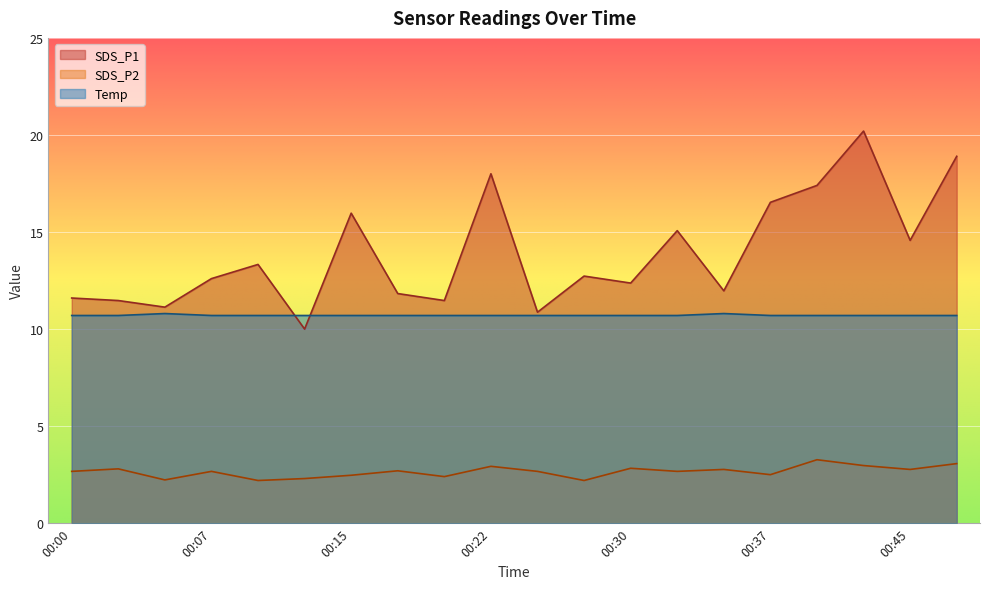

Is the value of SDS_P2 at 00:27 greater than the value of Temp at 00:45?

No